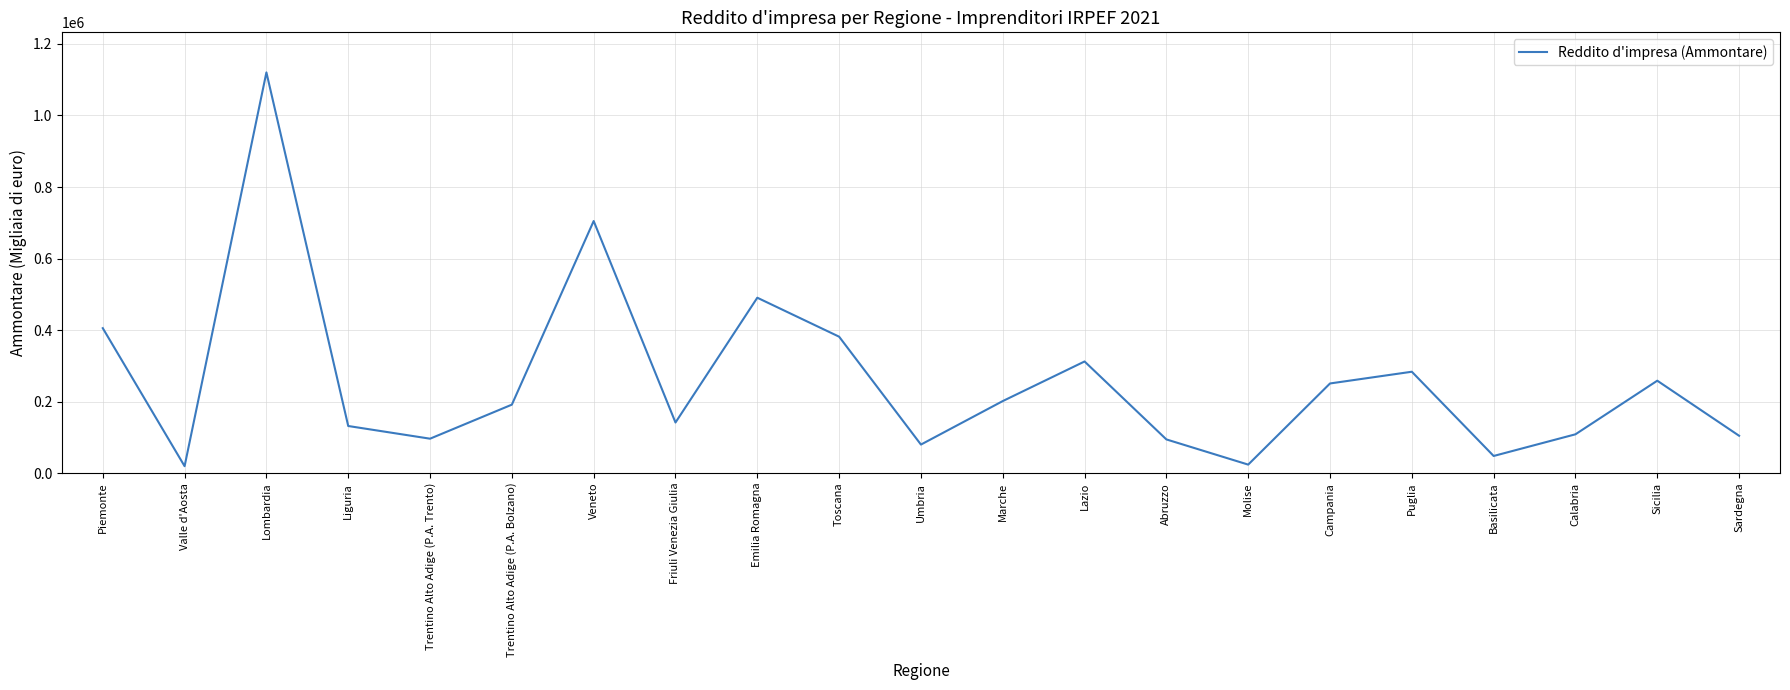

What is the change in value from Trentino Alto Adige (P.A. Bolzano) to Lazio?

+120742